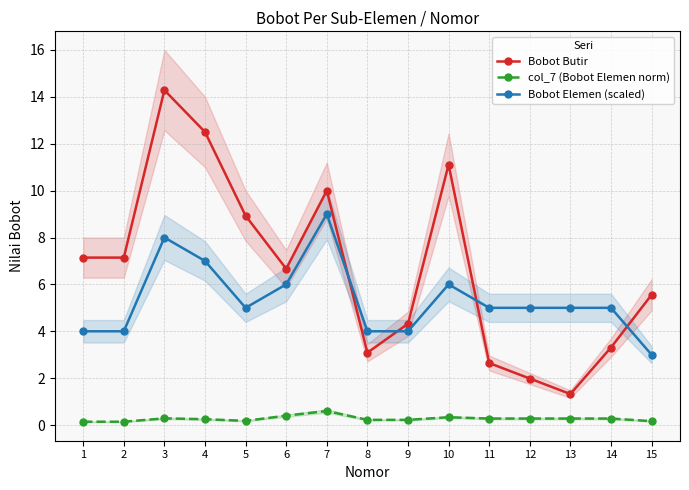

What are all the series names shown in the legend?

Bobot Butir, col_7 (Bobot Elemen norm), Bobot Elemen (scaled)